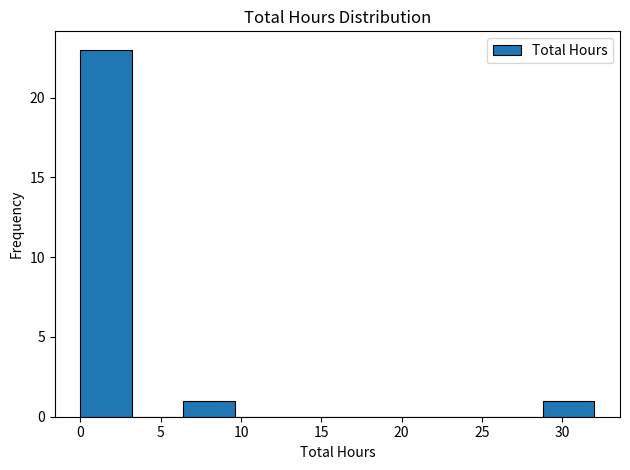

Reading left to right, transcribe this chart: for each bar, give the range it covers on the x-axis and its height. Neither the bar edges nor the heights are printed on the chart, so give them approximately, as read against the axes.

0.0 to 3.2: 23
3.2 to 6.4: 0
6.4 to 9.6: 1
9.6 to 12.8: 0
12.8 to 16.0: 0
16.0 to 19.2: 0
19.2 to 22.4: 0
22.4 to 25.6: 0
25.6 to 28.8: 0
28.8 to 32.0: 1